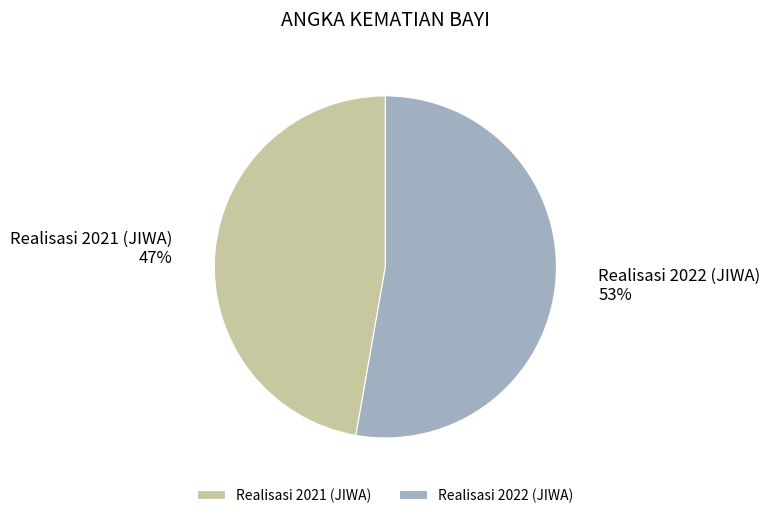

To the nearest percent, what is the difference between the Realisasi 2021 (JIWA) and Realisasi 2022 (JIWA) slice percentages?

6%